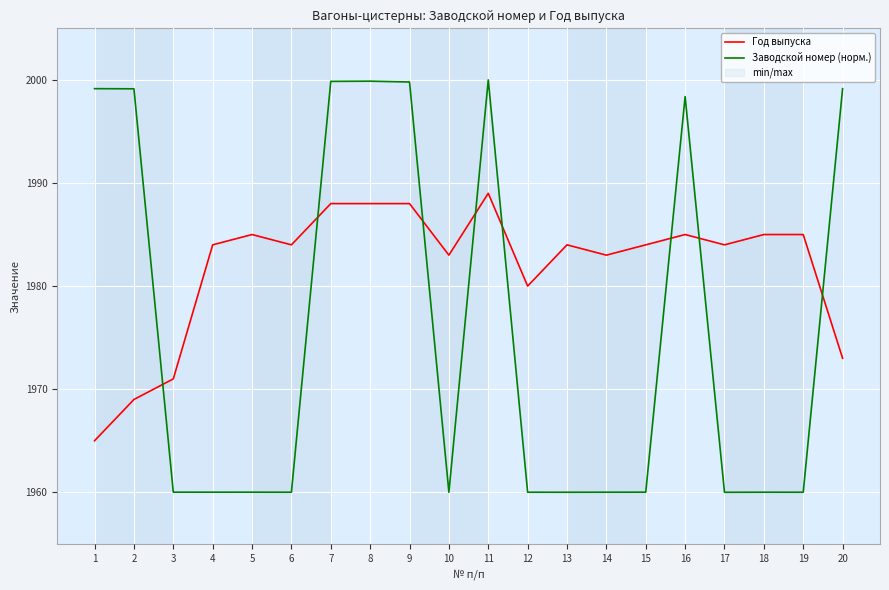

How many lines are shown in the chart?

2